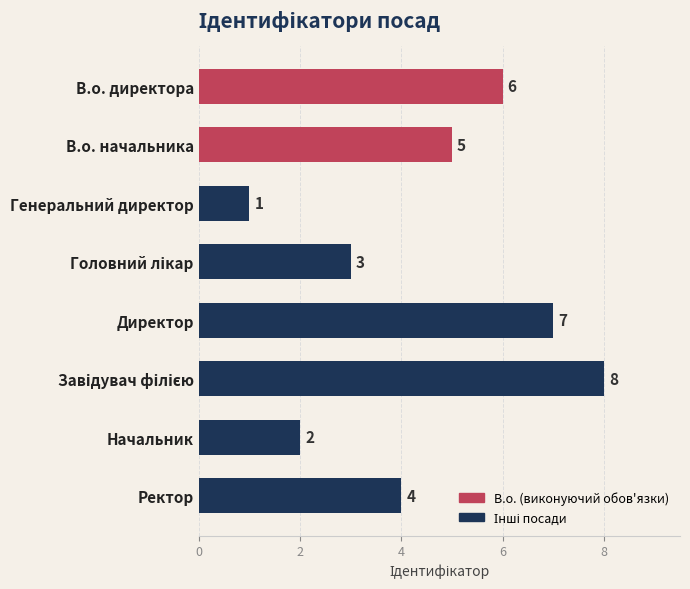

What is the value of the 8th bar from the top?

4